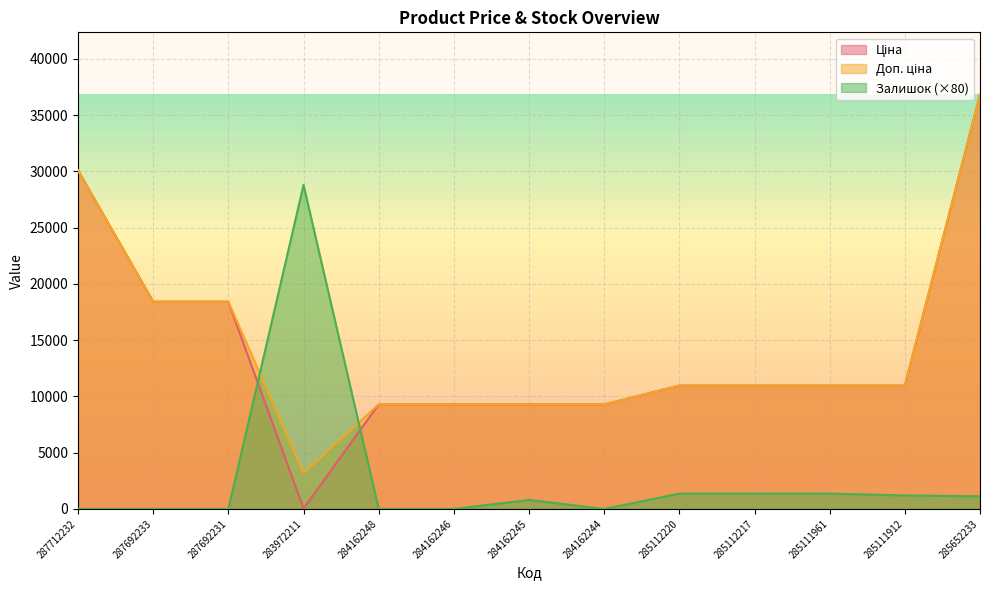

Where do Залишок and Ціна first cross each other?

287692231 and 283972211